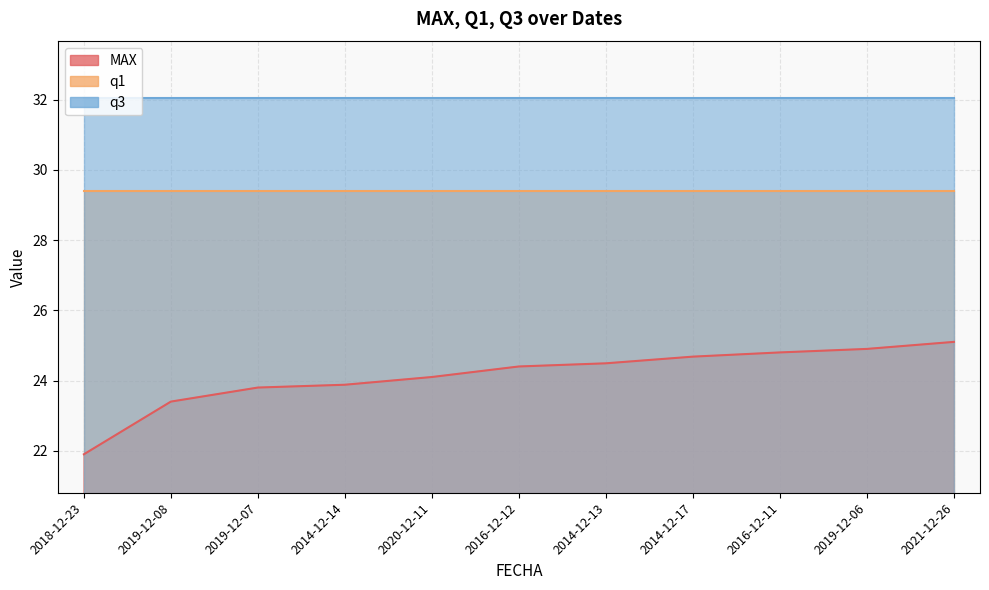

Reading left to right, list all the values displayed in this chart.

MAX: 2018-12-23=21.9	2019-12-08=23.4	2019-12-07=23.8	2014-12-14=23.9	2020-12-11=24.1	2016-12-12=24.4	2014-12-13=24.5	2014-12-17=24.7	2016-12-11=24.8	2019-12-06=24.9	2021-12-26=25.1
q1: 2018-12-23=29.4	2019-12-08=29.4	2019-12-07=29.4	2014-12-14=29.4	2020-12-11=29.4	2016-12-12=29.4	2014-12-13=29.4	2014-12-17=29.4	2016-12-11=29.4	2019-12-06=29.4	2021-12-26=29.4
q3: 2018-12-23=32.0	2019-12-08=32.0	2019-12-07=32.0	2014-12-14=32.0	2020-12-11=32.0	2016-12-12=32.0	2014-12-13=32.0	2014-12-17=32.0	2016-12-11=32.0	2019-12-06=32.0	2021-12-26=32.0